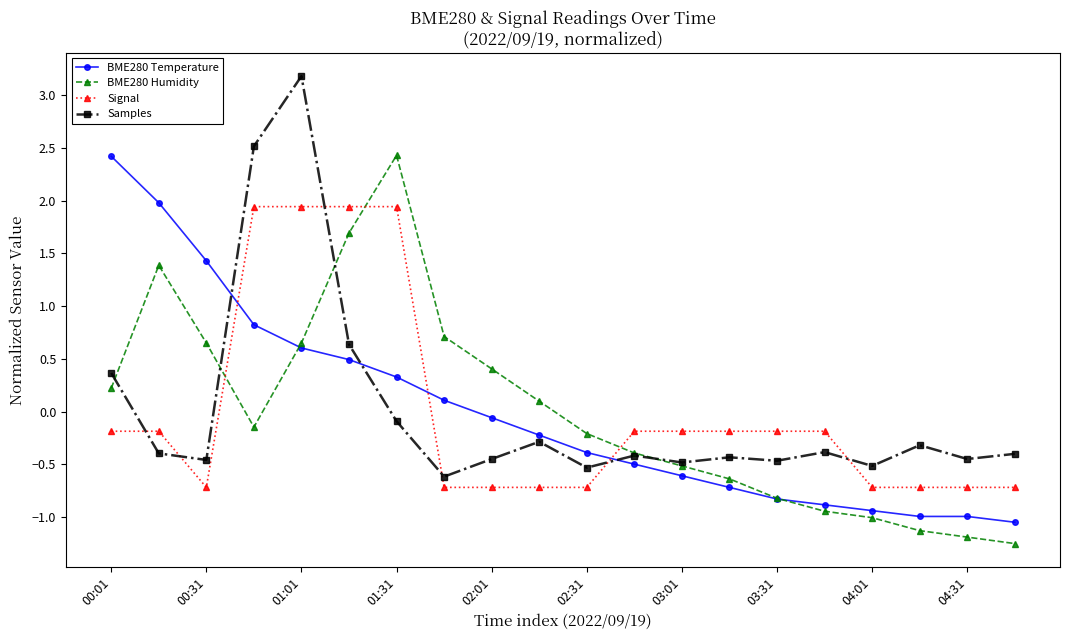

What is the value of the BME280 Humidity point at the 15th from the left?

-0.8